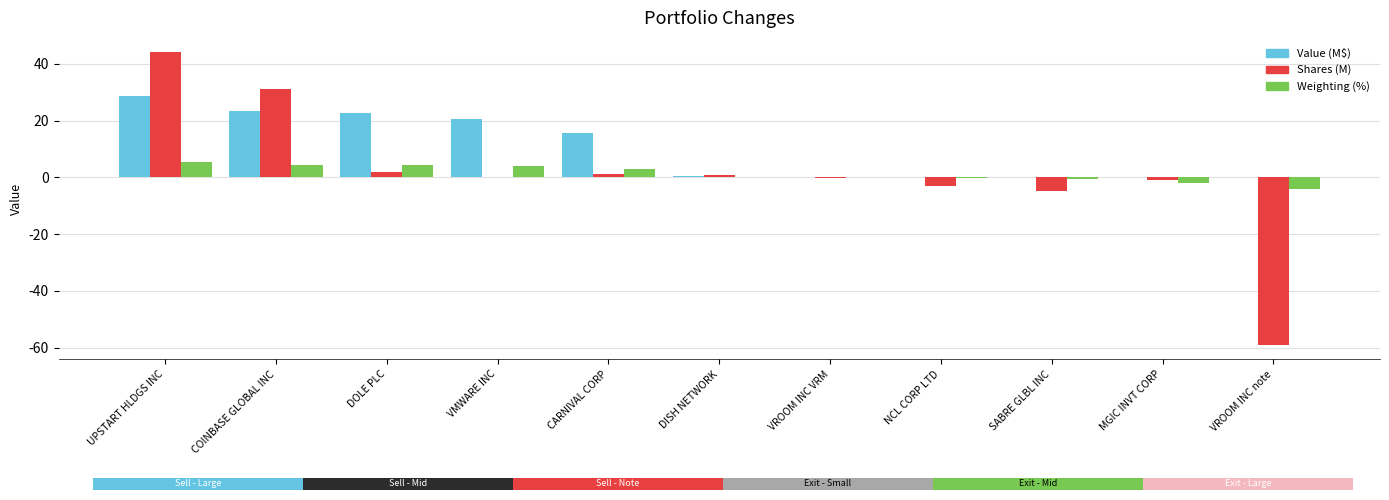

Which series changed the most between VROOM INC VRM and SABRE GLBL INC?

Shares (M)